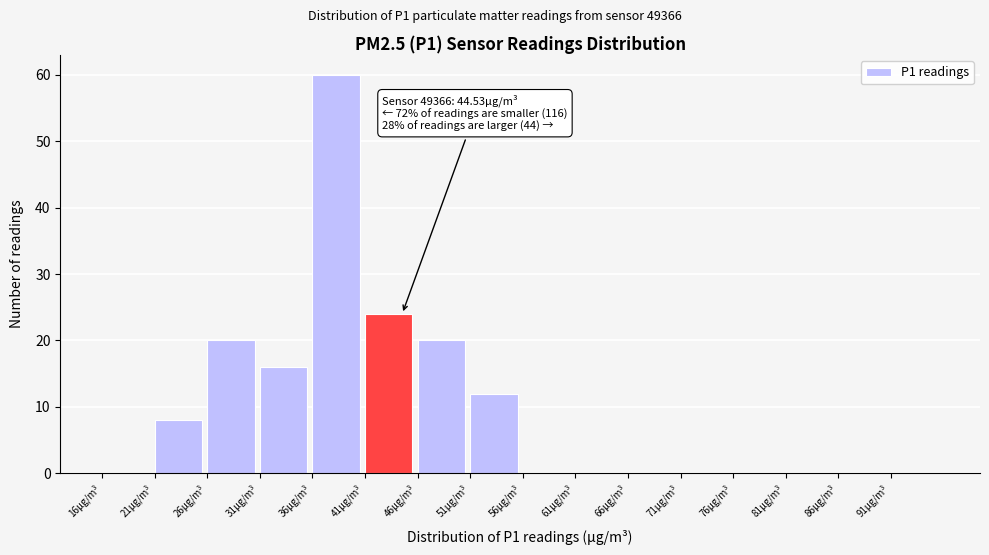

Over which range of the x-axis is the bar tallest?

36 to 41